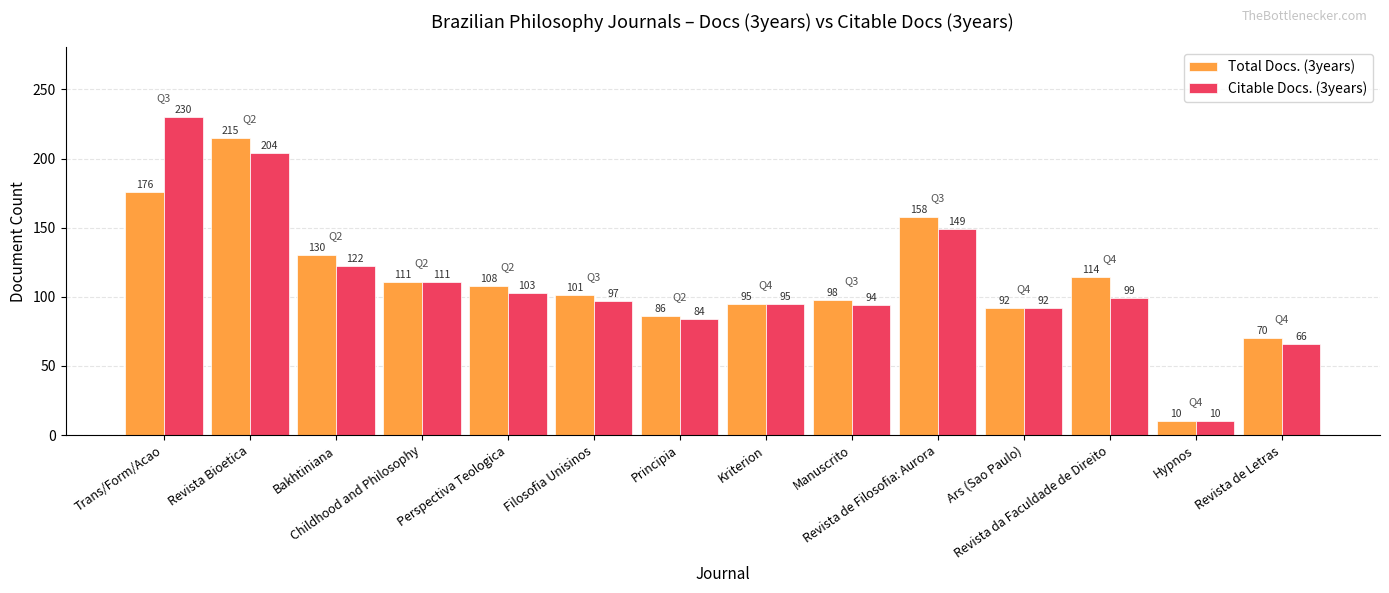

Which series has the widest spread of values?

Citable Docs. (3years)